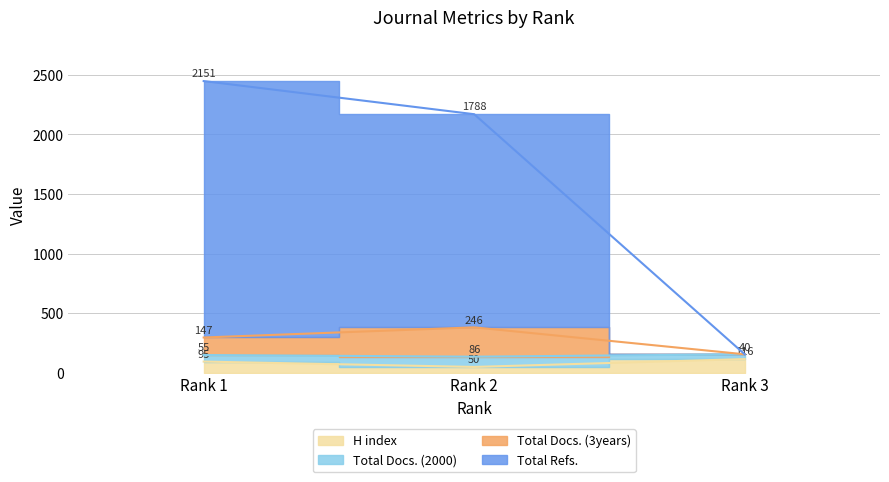

Is the value of Total Docs. (3years) at Rank 1 greater than the value of Total Docs. (2000) at Rank 2?

Yes